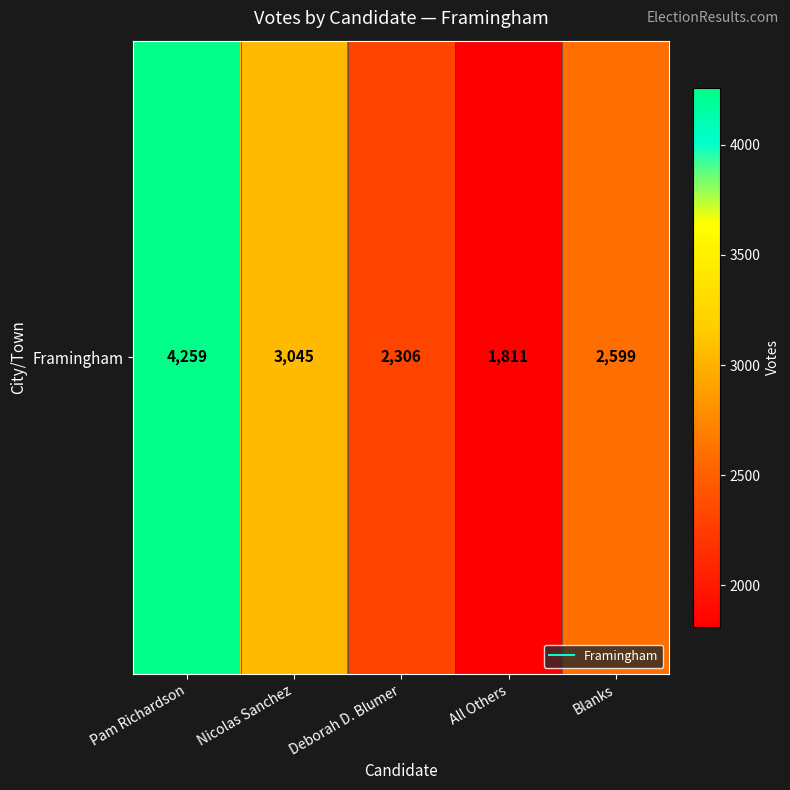

Approximately how many times larger is the value at Blanks compared to Deborah D. Blumer?

1.1